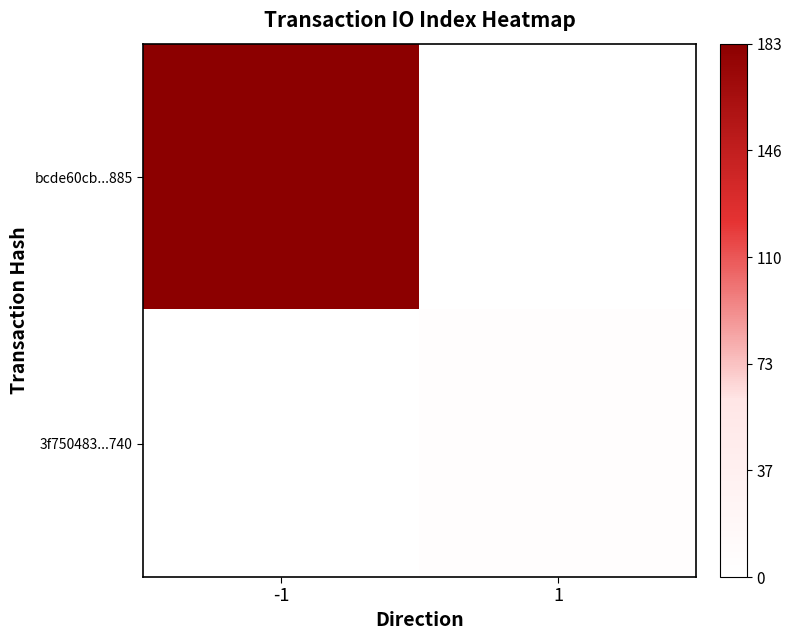

Which series has the largest total across all categories?

bcde60cb...885